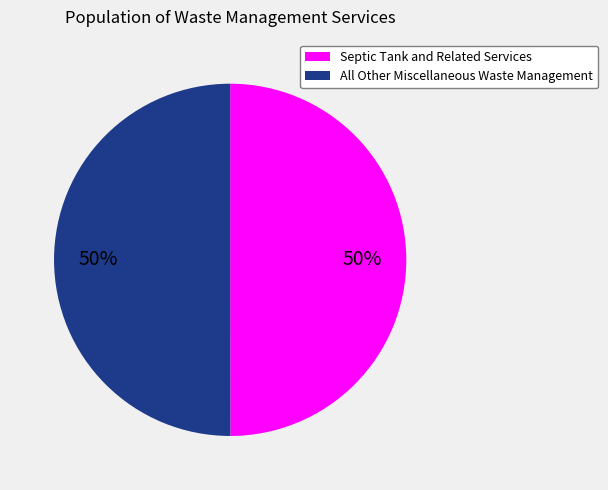

Count the number of slices in the pie.

2